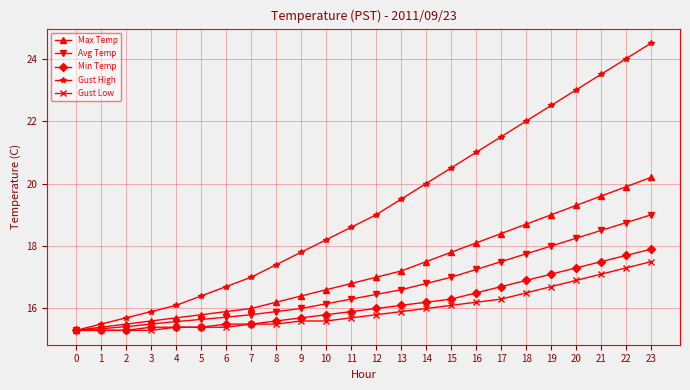

What is the spread (max minus min) of values at 20?

6.1